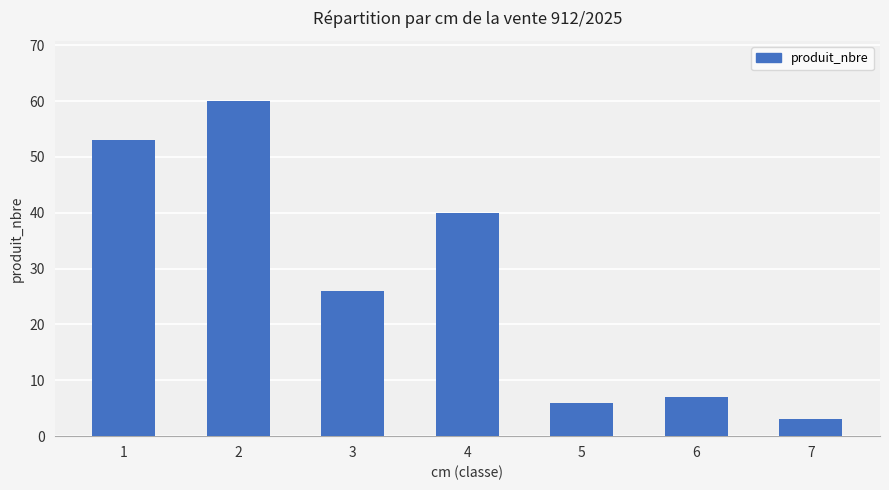

How many series are shown in this chart?

1